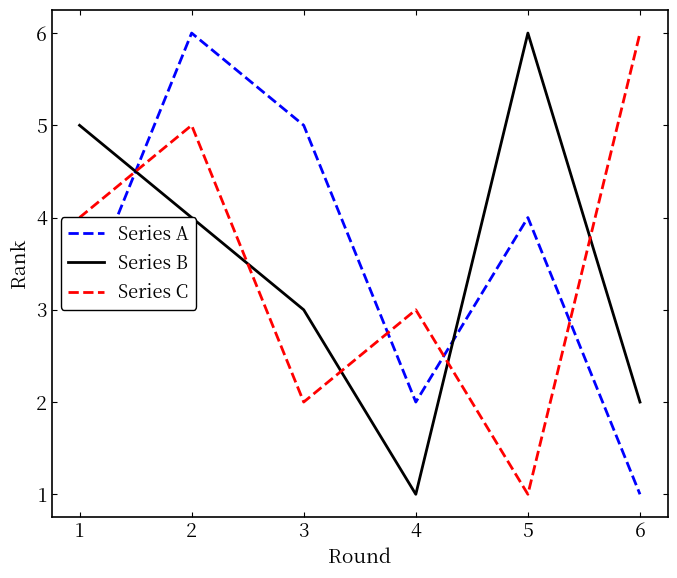

At which label does Series A reach its minimum?

6